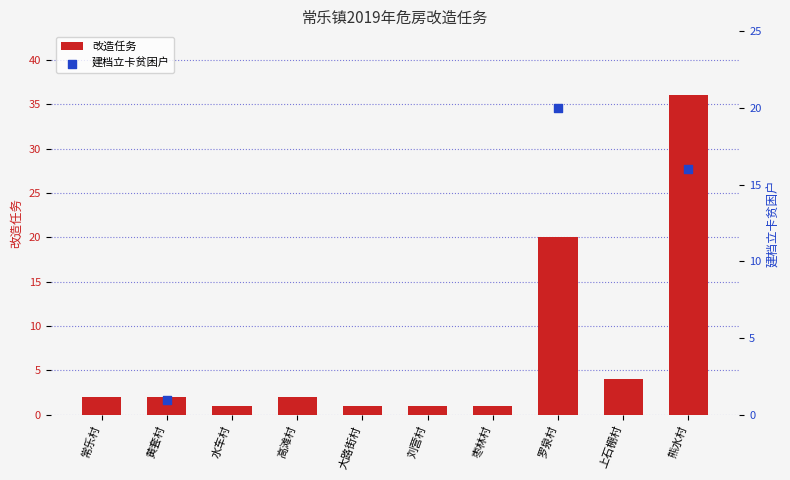

Approximately how many times larger is the value at 刘营村 compared to 上石棚村?

0.2